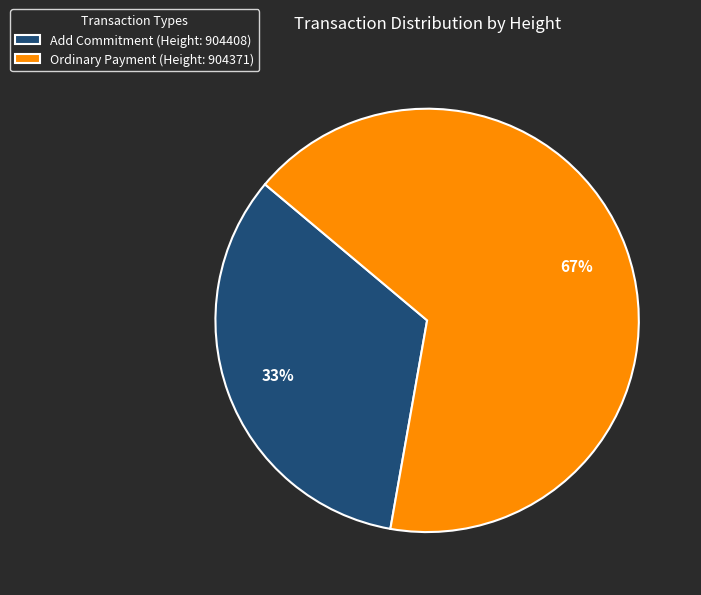

Which category accounts for the majority?

Ordinary Payment (Height: 904371)